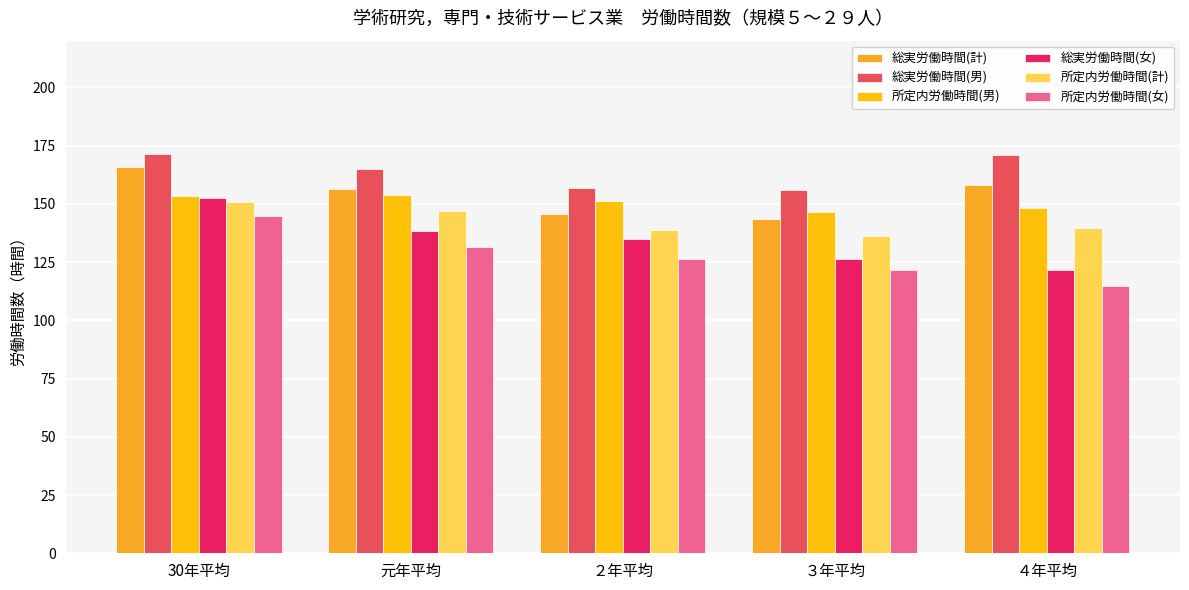

What is the minimum value for 所定内労働時間(計)?

136.1